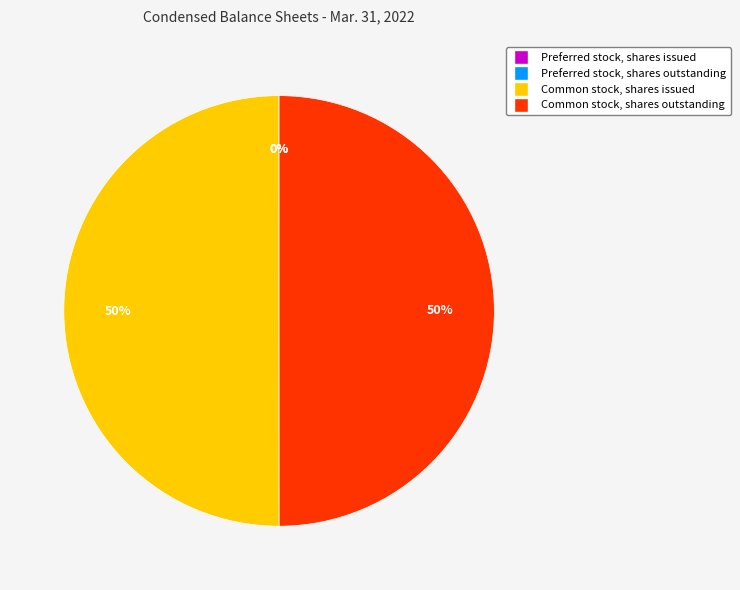

To the nearest percent, what is the combined percentage of Common stock, shares issued and Common stock, shares outstanding?

100%